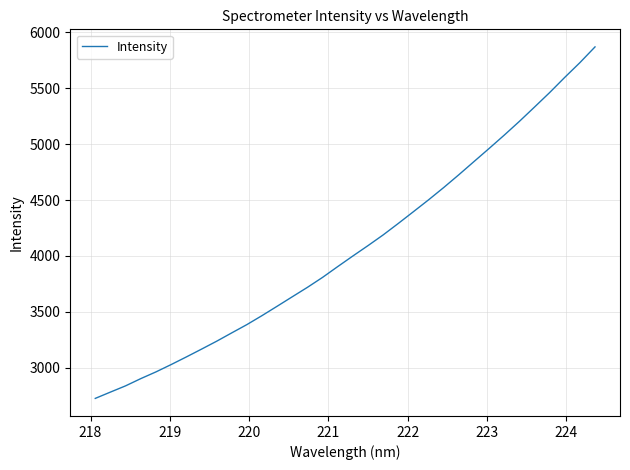

How many lines are shown in the chart?

1